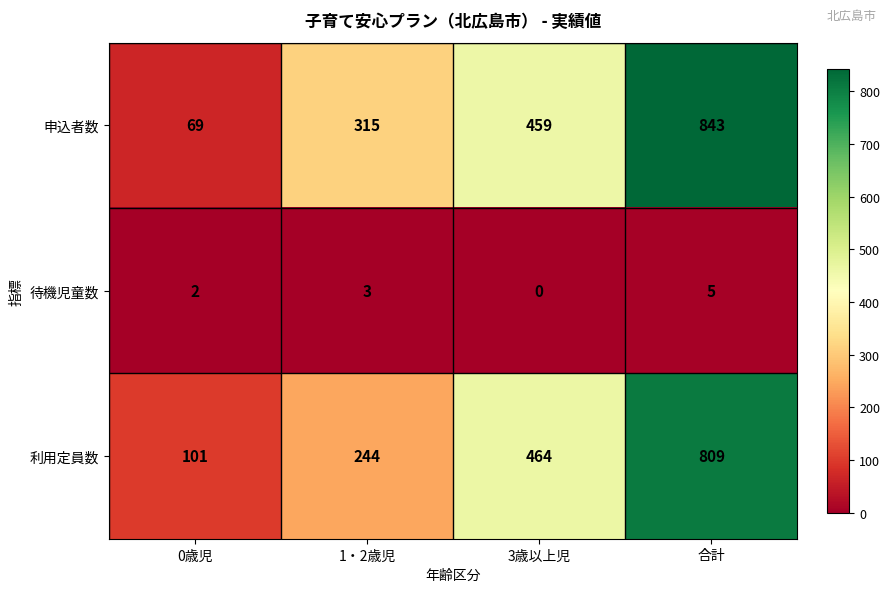

Which series changed the most between 3歳以上児 and 合計?

申込者数